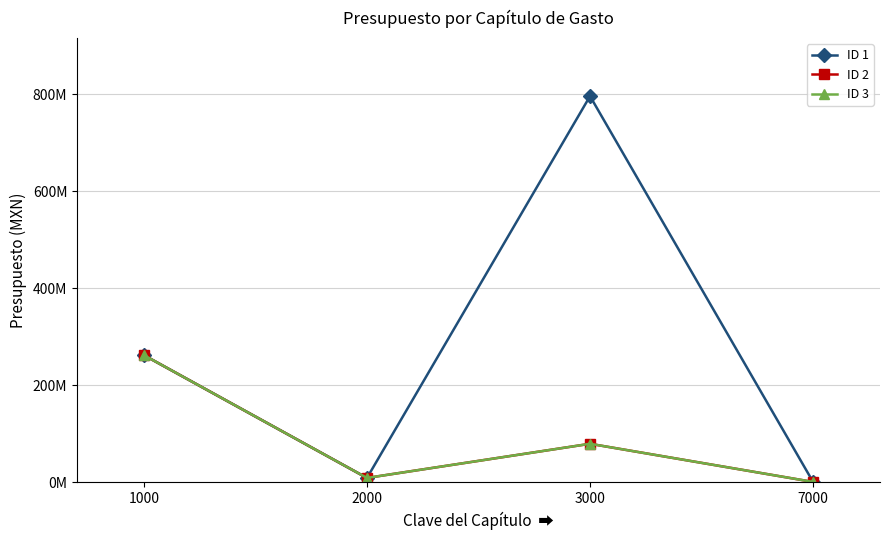

At which label does ID 1 first exceed 262330883?

3000